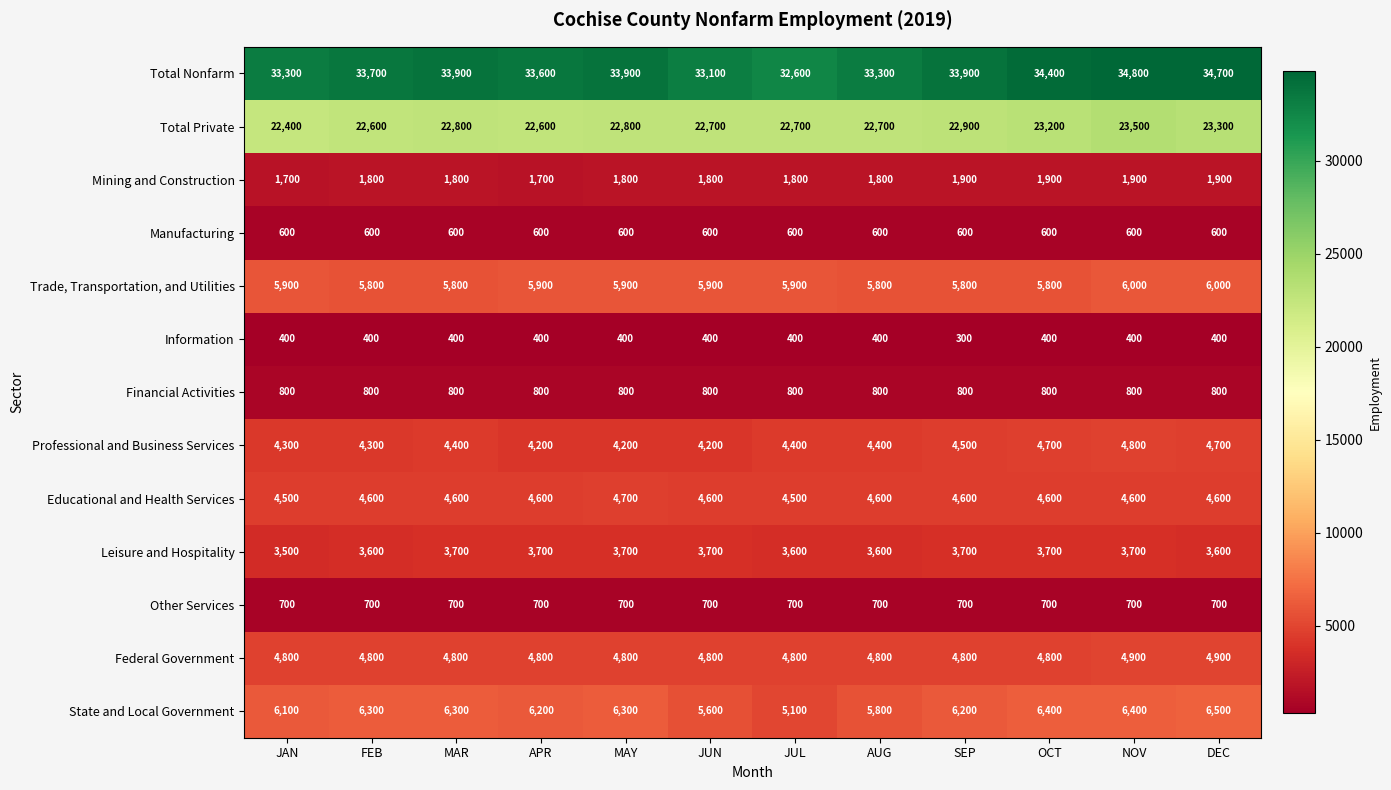

True or false: Financial Activities has a value of 1335 at SEP.

False